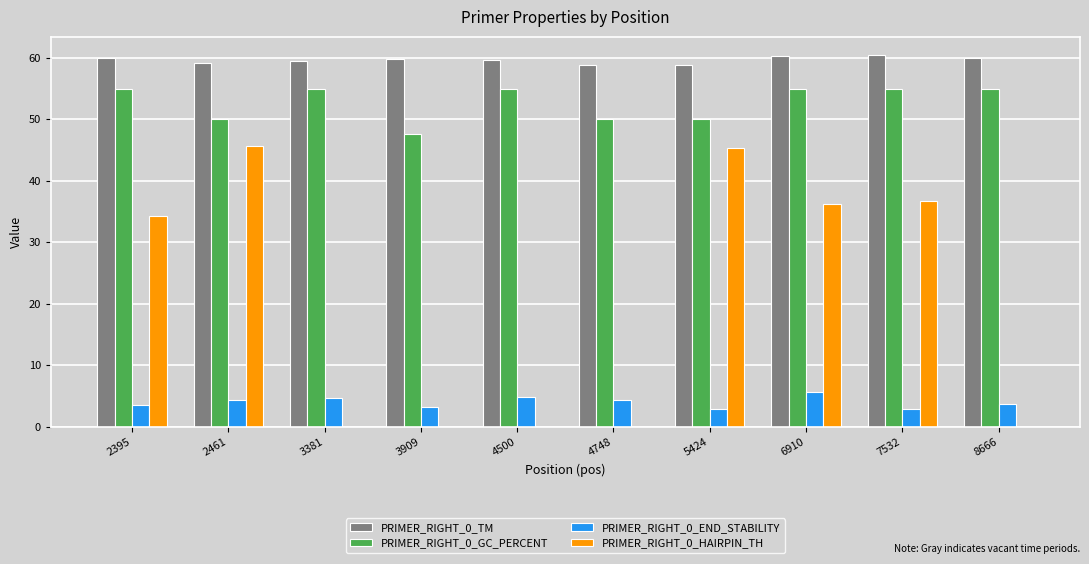

How many data points in PRIMER_RIGHT_0_HAIRPIN_TH are above 34?

5